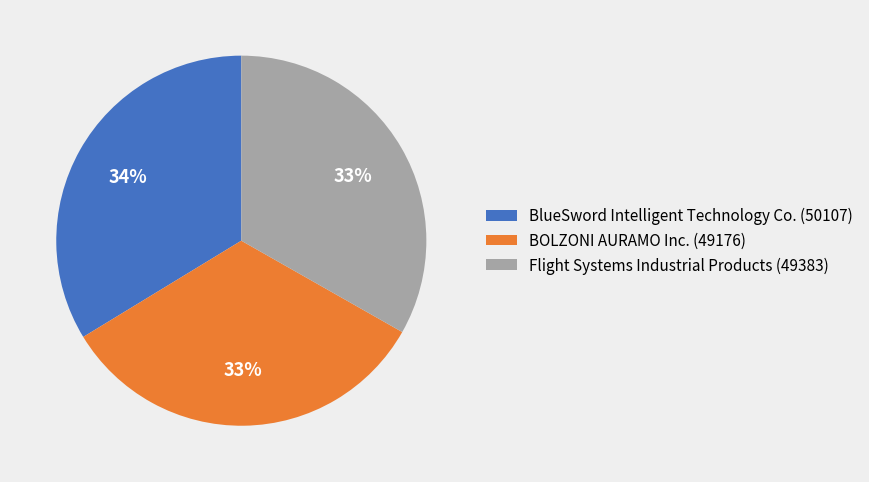

How many slices are in this pie chart?

3